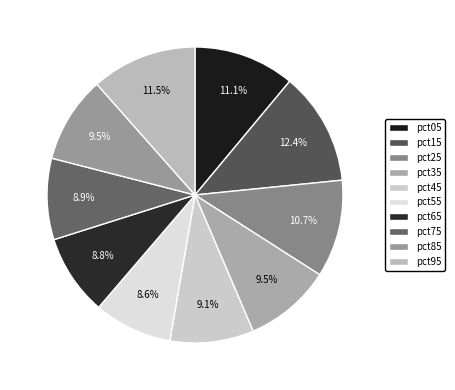

Rank the categories by value from highest to lowest.

pct15, pct95, pct05, pct25, pct35, pct85, pct45, pct75, pct65, pct55